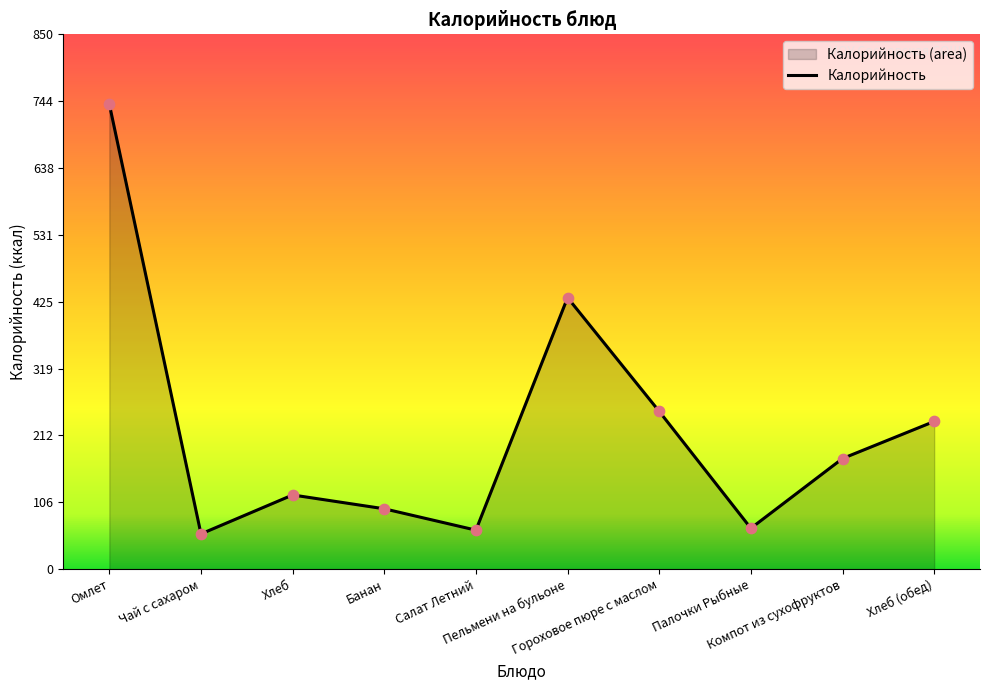

Which has a higher value, Гороховое пюре с маслом or Пельмени на бульоне?

Пельмени на бульоне